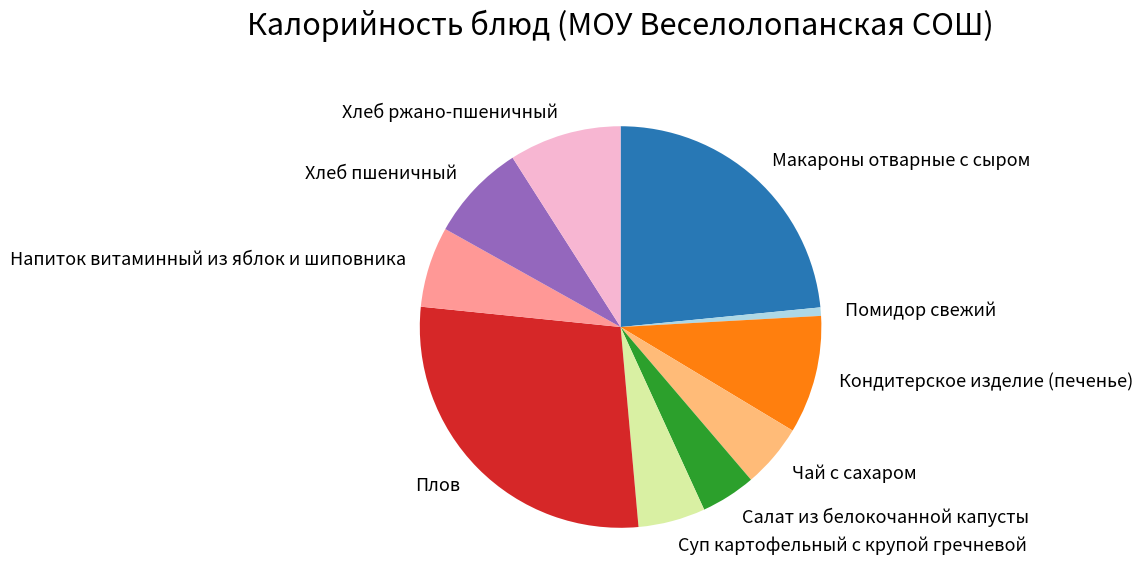

Does any single category account for the majority?

No